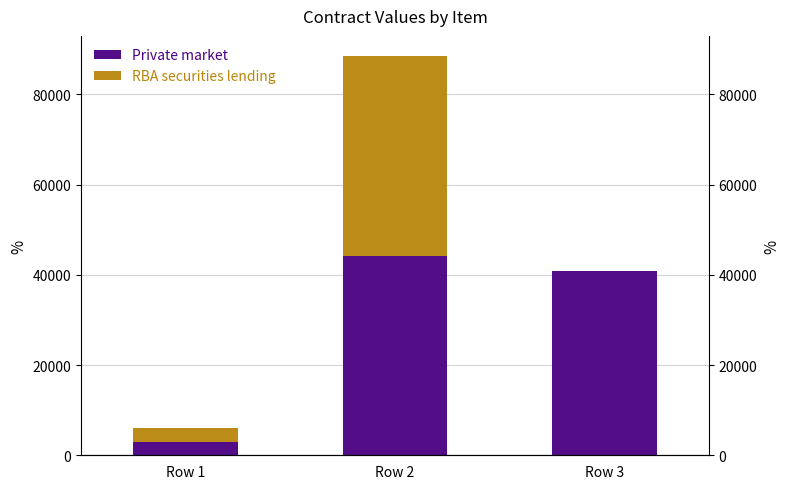

At which label does RBA securities lending reach its minimum?

Row 3